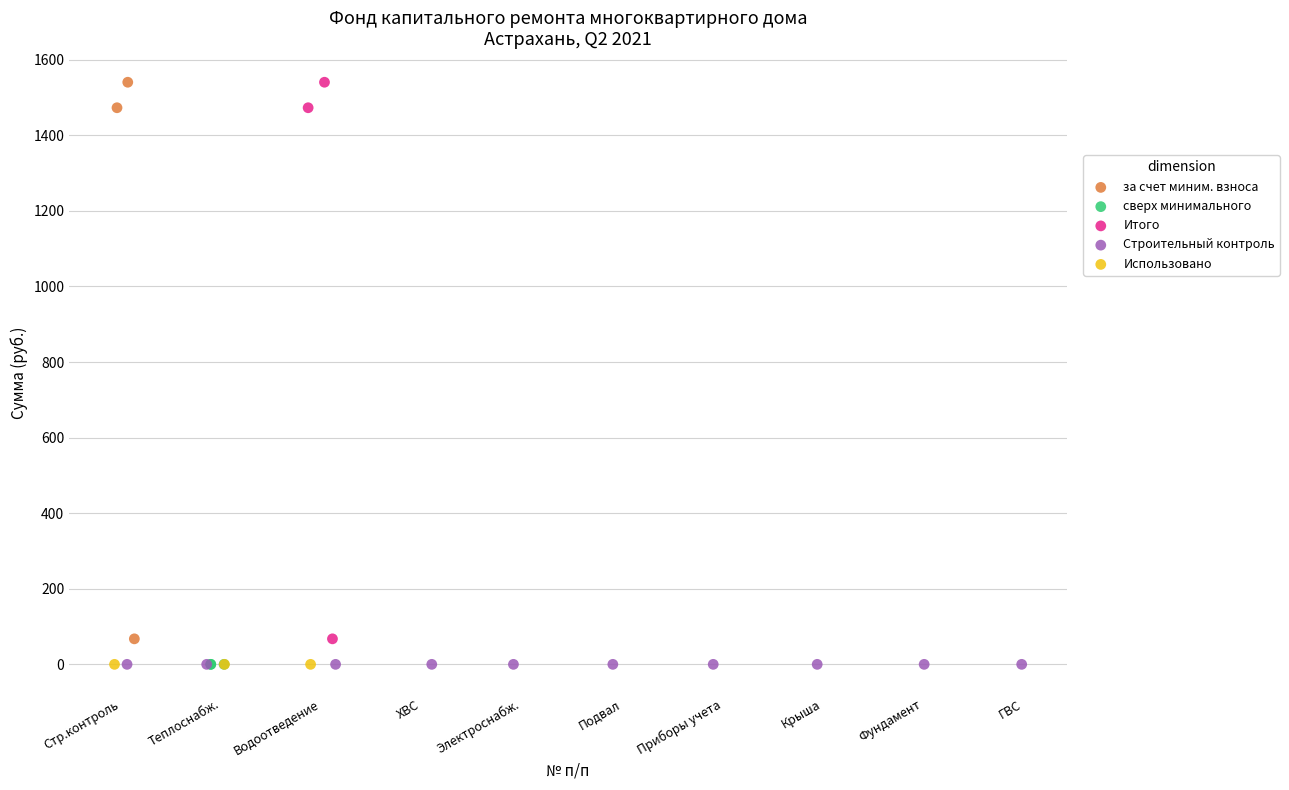

What are all the series names shown in the legend?

за счет миним. взноса, сверх минимального, Итого, Строительный контроль, Использовано